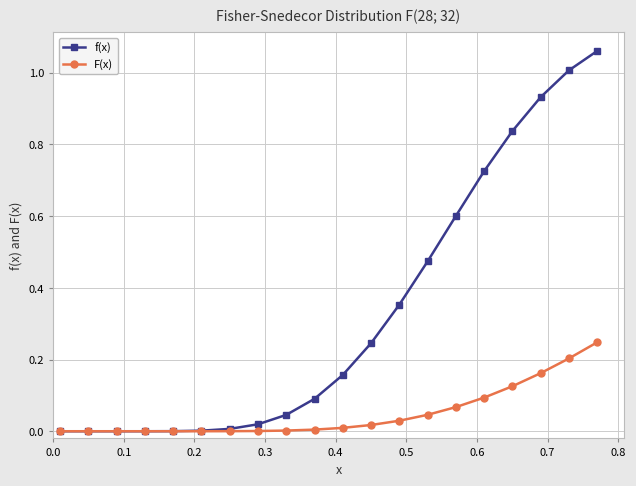

Which series has the largest total across all categories?

f(x)